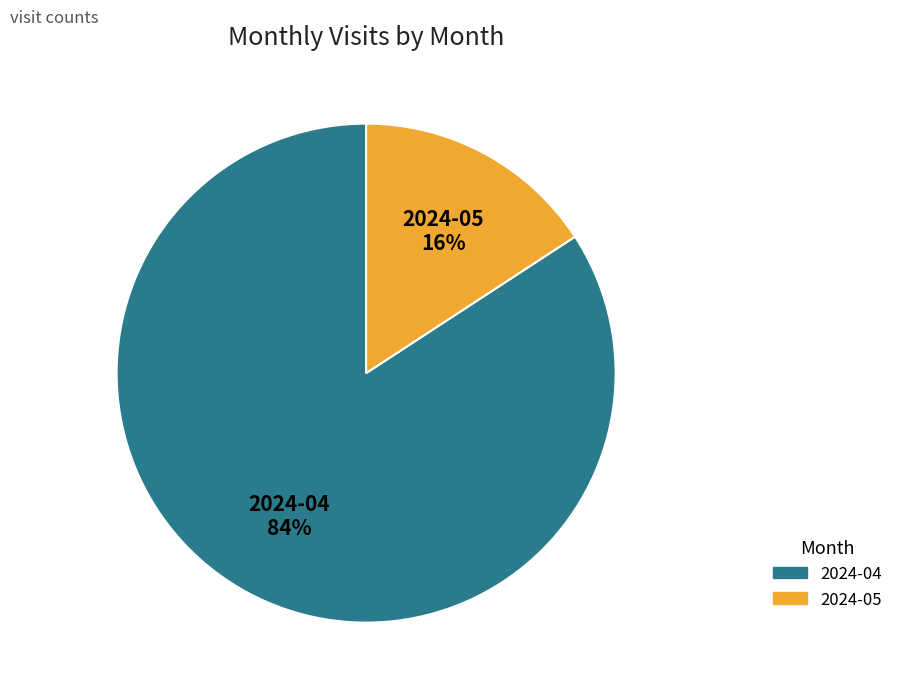

Do 2024-04 and 2024-05 together represent more than half of the pie?

Yes